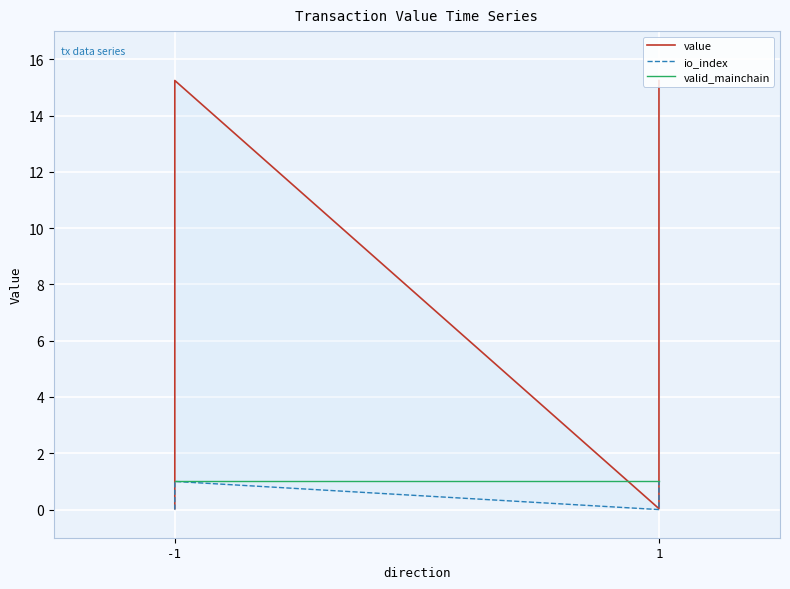

At which label is io_index closest to 0?

-1